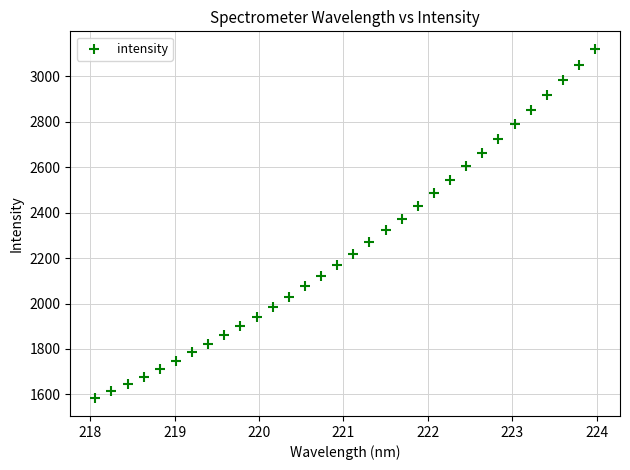

What is the range of X values (max minus min)?

5.9